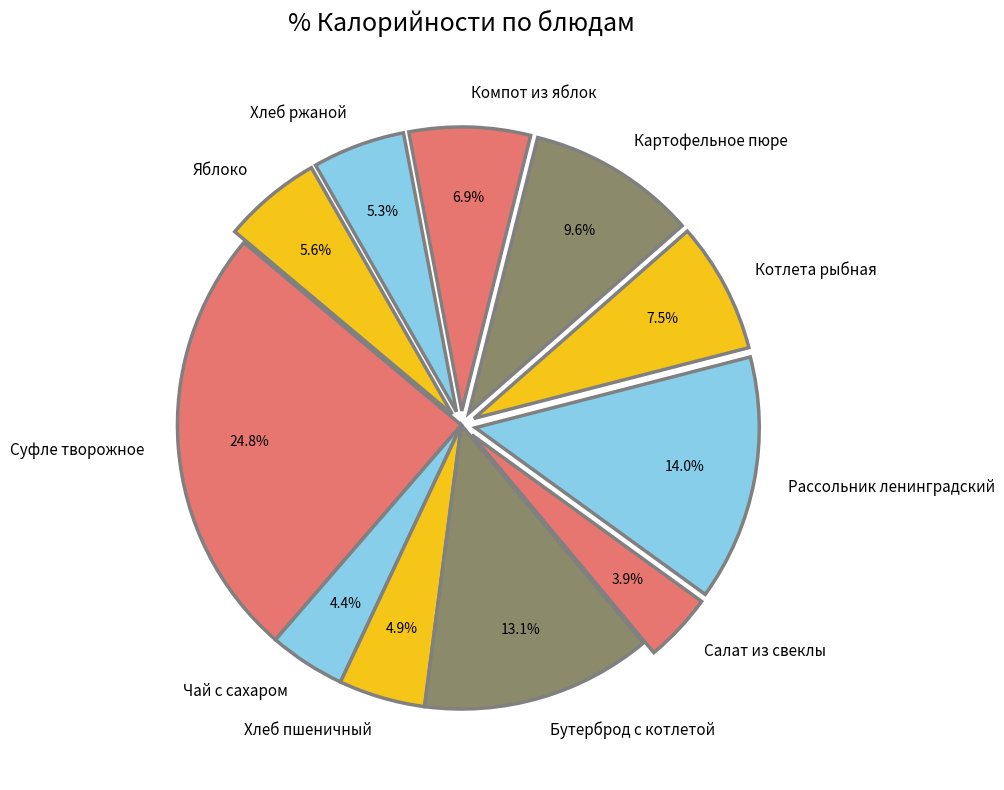

The Хлеб ржаной slice represents 1% of the pie. True or false?

False